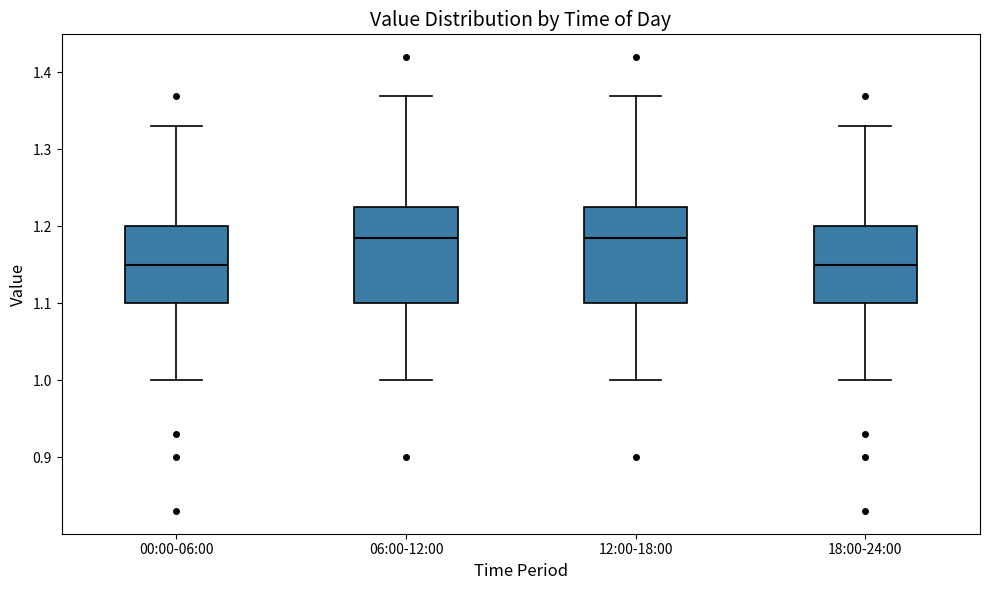

Where does the upper whisker of the box for 18:00-24:00 end on the y-axis? The values are not printed on the chart, so give them approximately, as read against the axis.

1.33